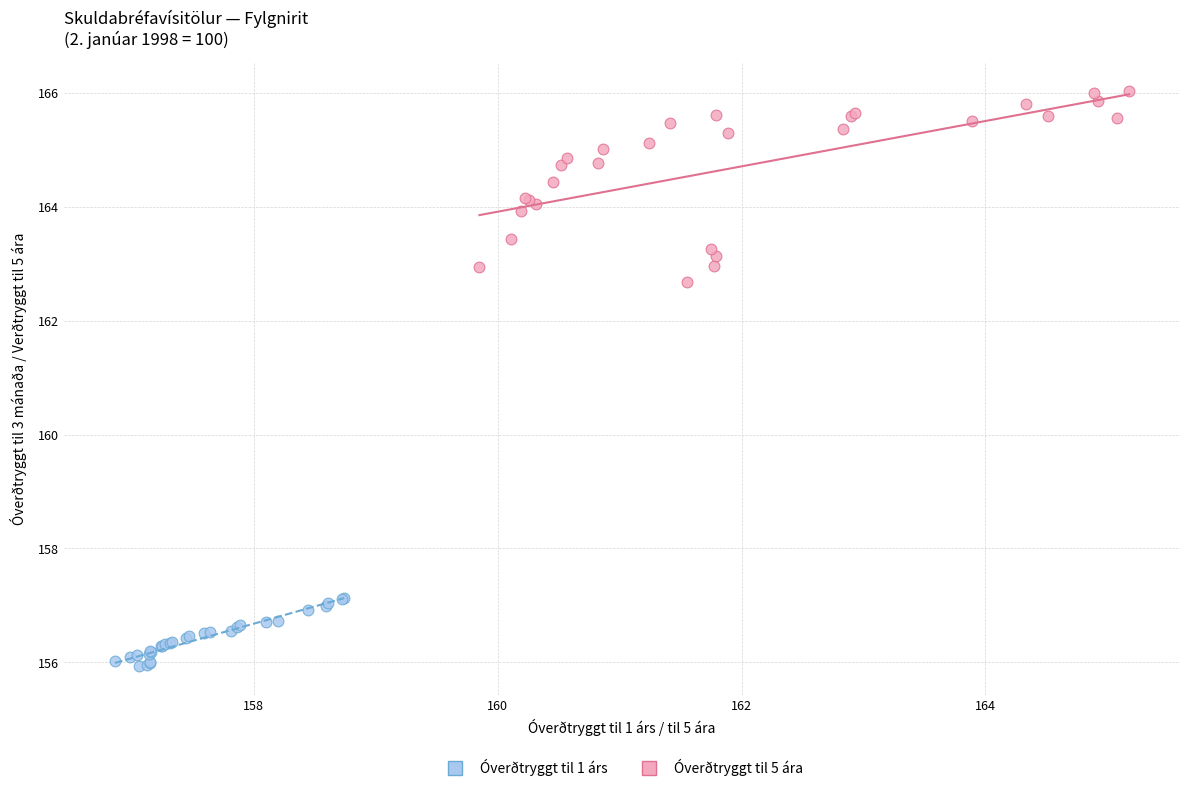

Which series contains the highest Y value?

Óverðtryggt til 5 ára